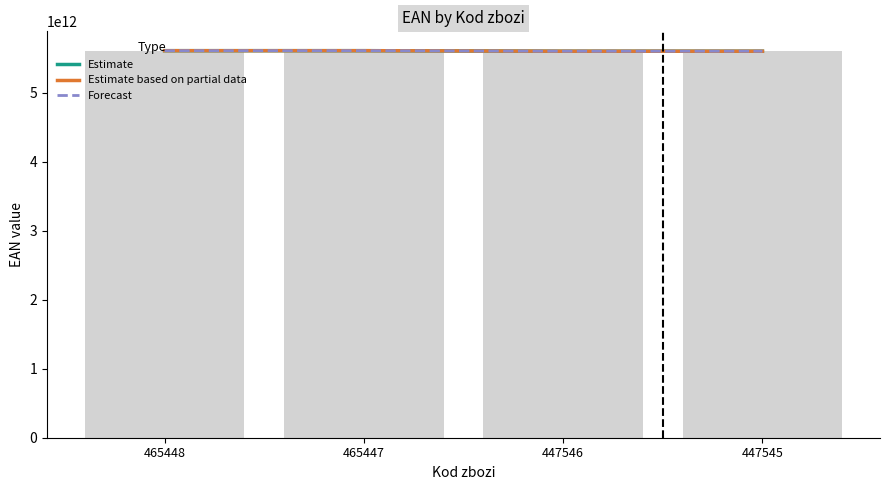

At how many categories does at least one series exceed 5603533911226?

2